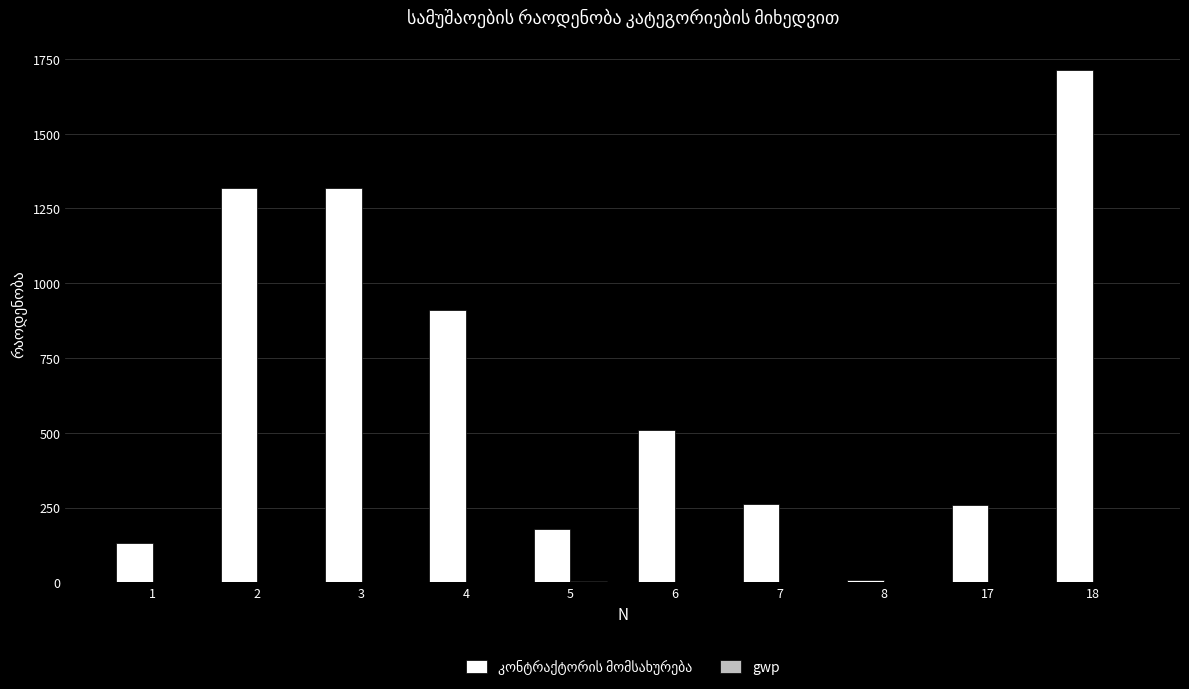

How many groups of bars are there?

10